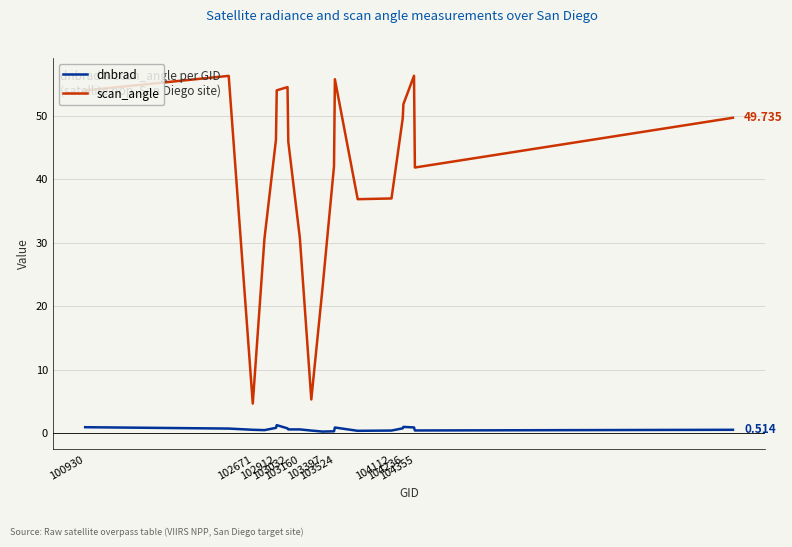

At how many categories does at least one series exceed 45?

11